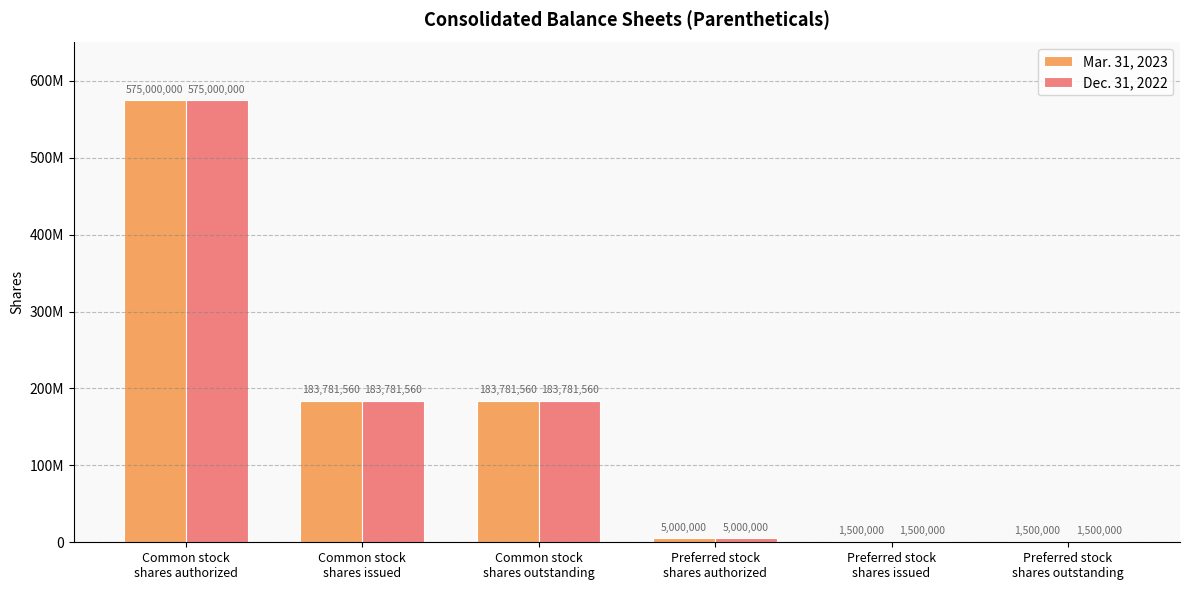

What is the difference between the second highest and second lowest values in the Dec. 31, 2022 series?

182281560